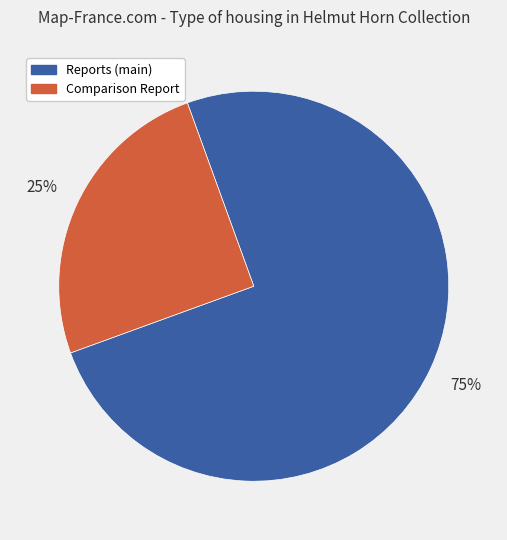

Is there a majority slice in this chart?

Yes